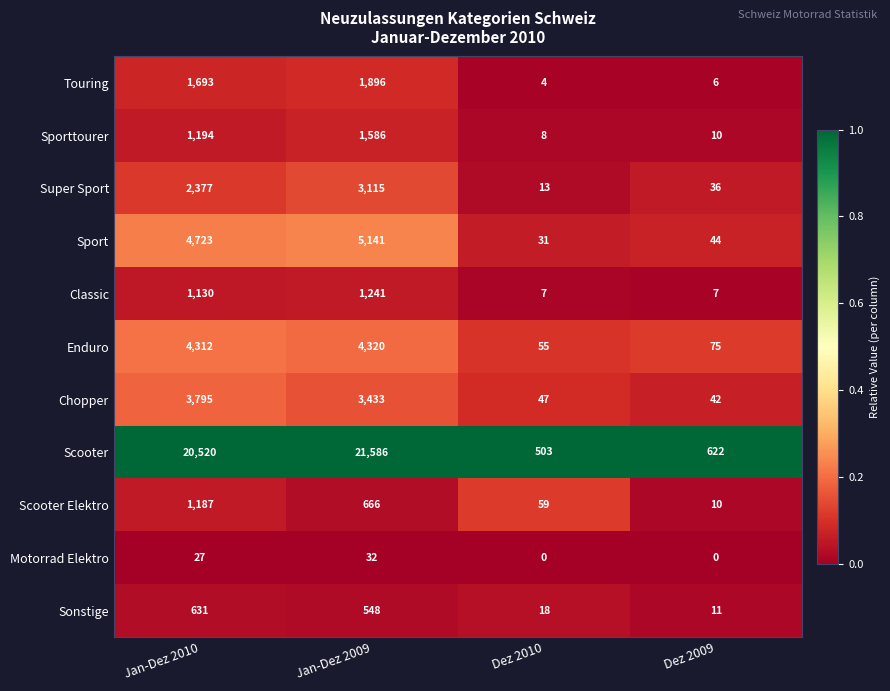

Where is Sporttourer nearest to the value 797?

Jan-Dez 2010